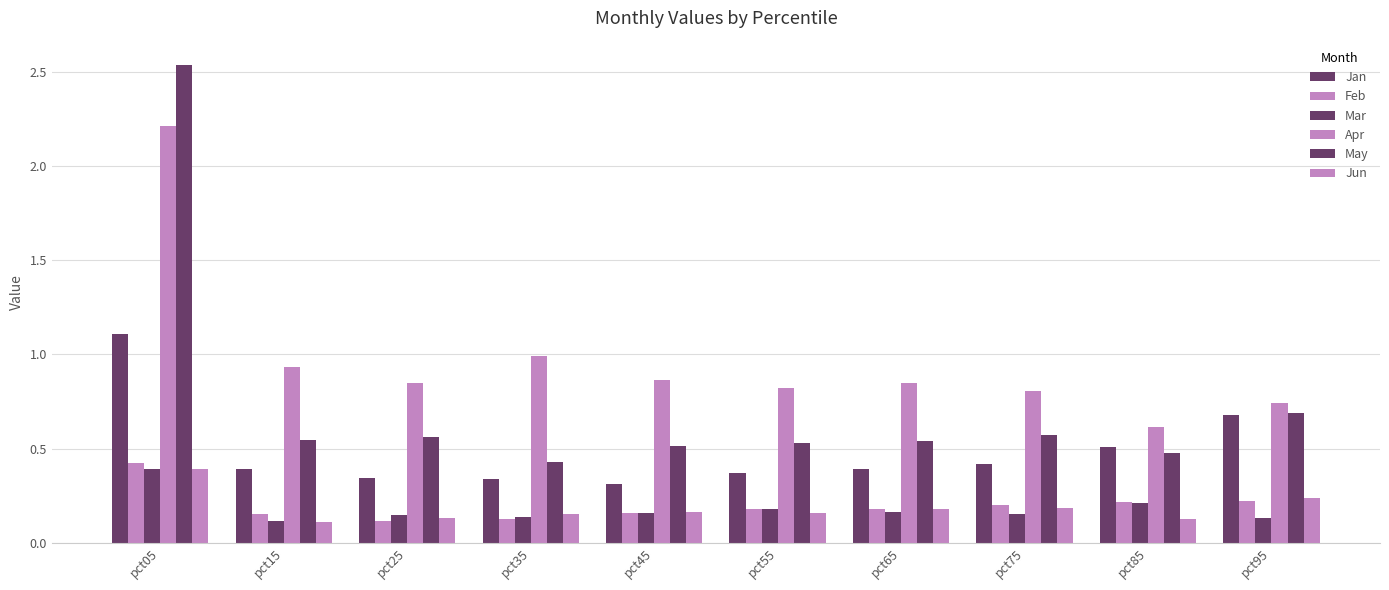

Count the Jan values in the range 0 to 1.

9